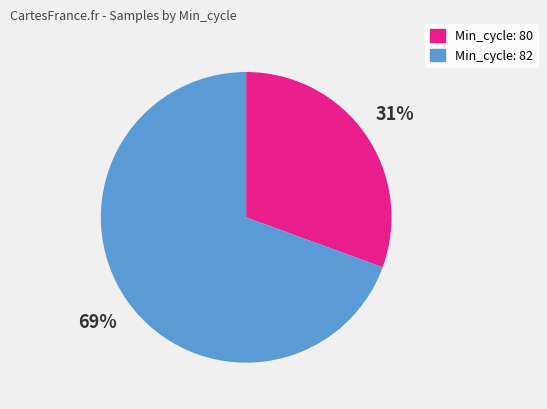

Does any single category account for the majority?

Yes